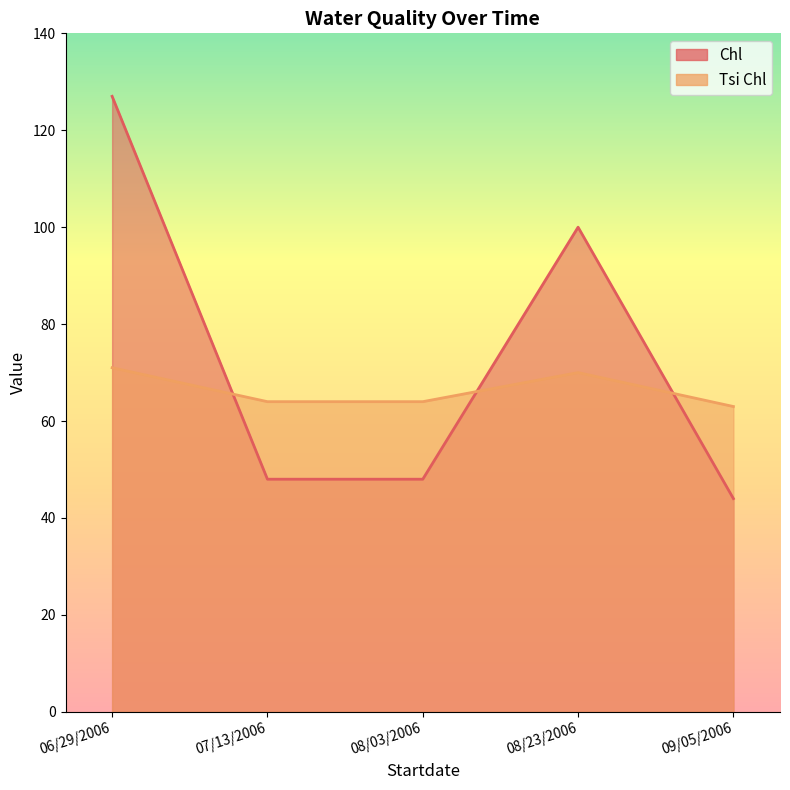

The value of Chl at 09/05/2006 is 58. True or false?

False